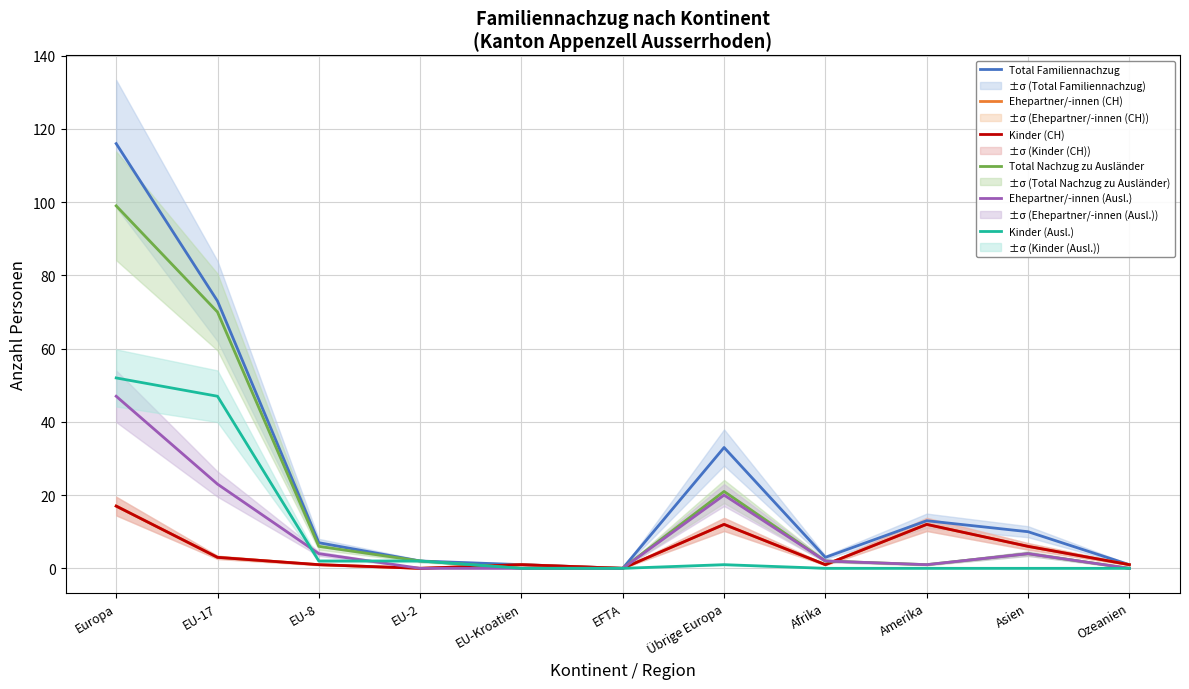

What is the average value of the Ehepartner/-innen (Ausl.) series?

9